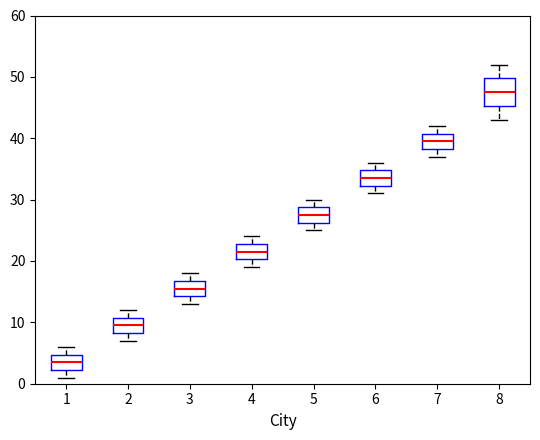

Reading left to right, read every box against the y-axis: the position of its median line, the range the box covers, and the ends of its whiskers. The values are not printed on the chart, so give them approximately, as read against the axis.

1: median 4, box 2 to 5, whiskers 1 to 6
2: median 10, box 8 to 11, whiskers 7 to 12
3: median 16, box 14 to 17, whiskers 13 to 18
4: median 22, box 20 to 23, whiskers 19 to 24
5: median 28, box 26 to 29, whiskers 25 to 30
6: median 34, box 32 to 35, whiskers 31 to 36
7: median 40, box 38 to 41, whiskers 37 to 42
8: median 48, box 45 to 50, whiskers 43 to 52